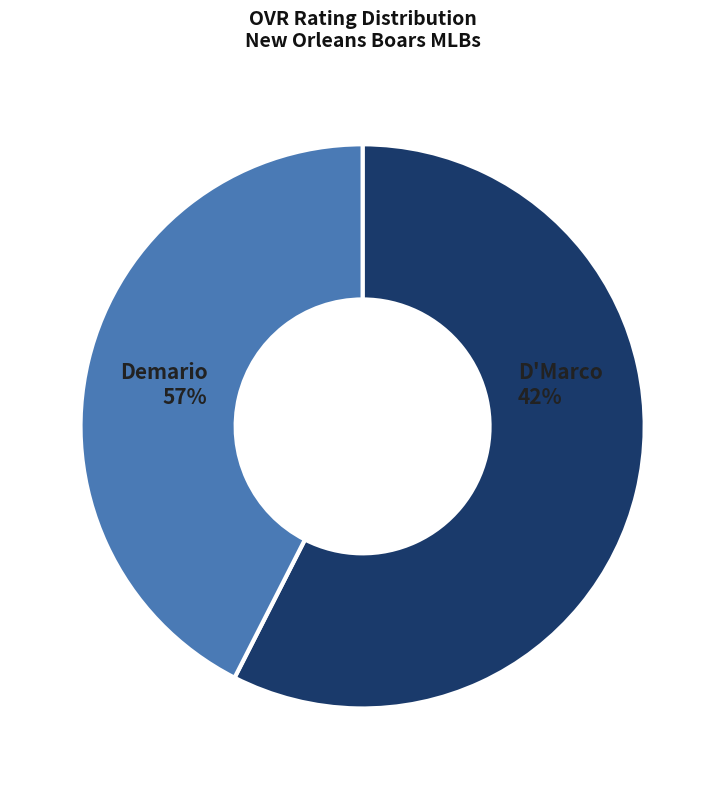

To the nearest percent, what is the difference between the largest and smallest slice percentages?

15%